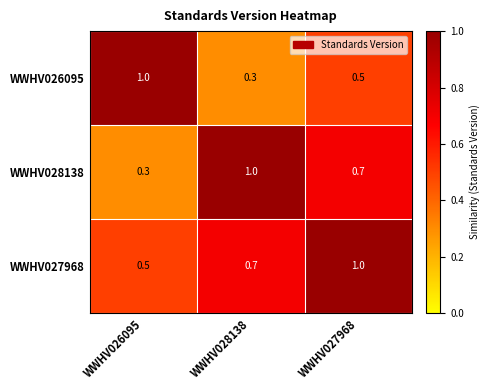

What is the average value of the WWHV028138 series?

0.7